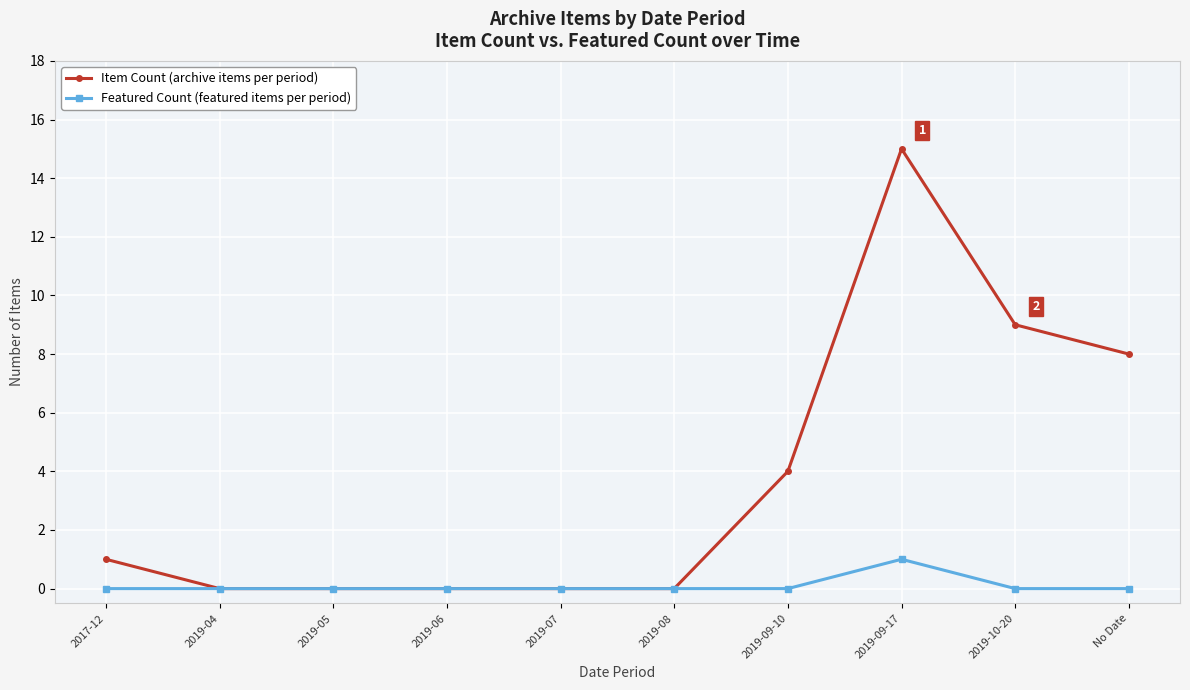

How many lines are shown in the chart?

2